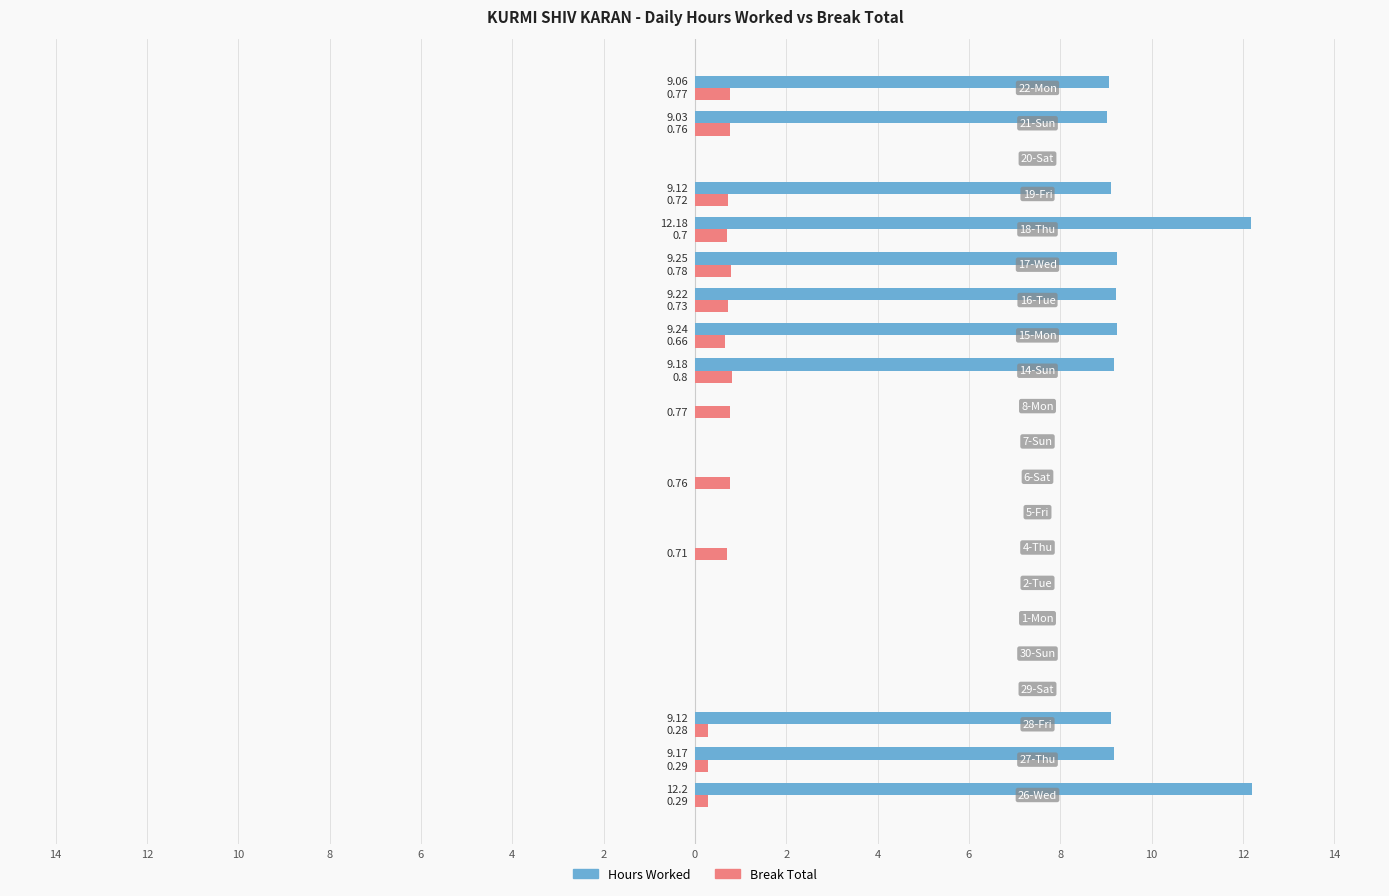

What is the average value of the Break Total series?

0.4